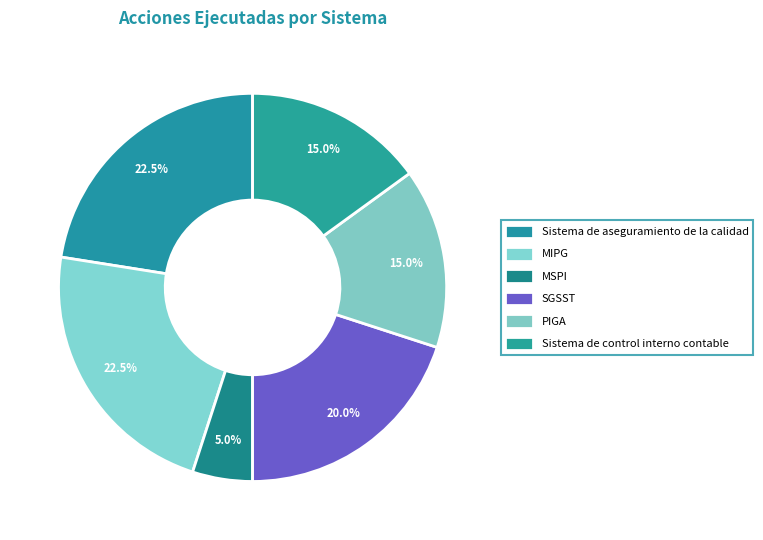

Is it true that Sistema de aseguramiento de la calidad is 22% of the pie?

True